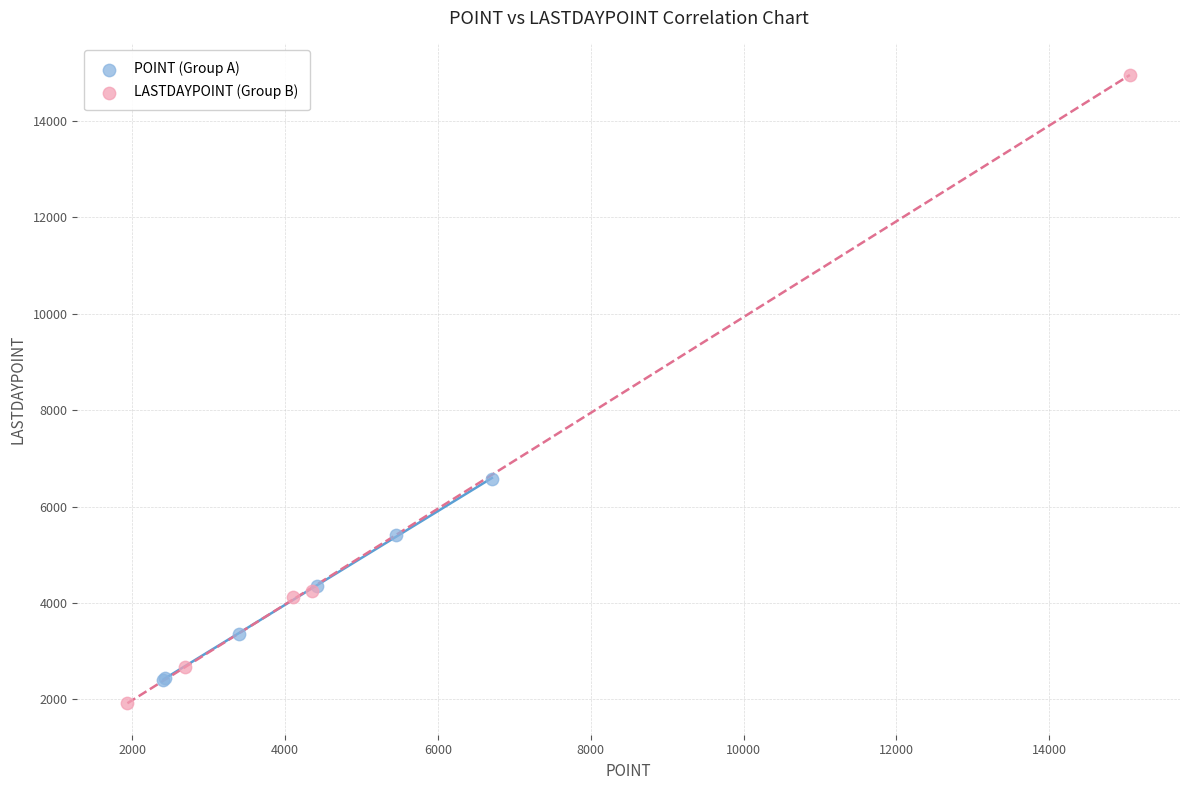

Which series has the largest Y range (max minus min)?

LASTDAYPOINT (Group B)